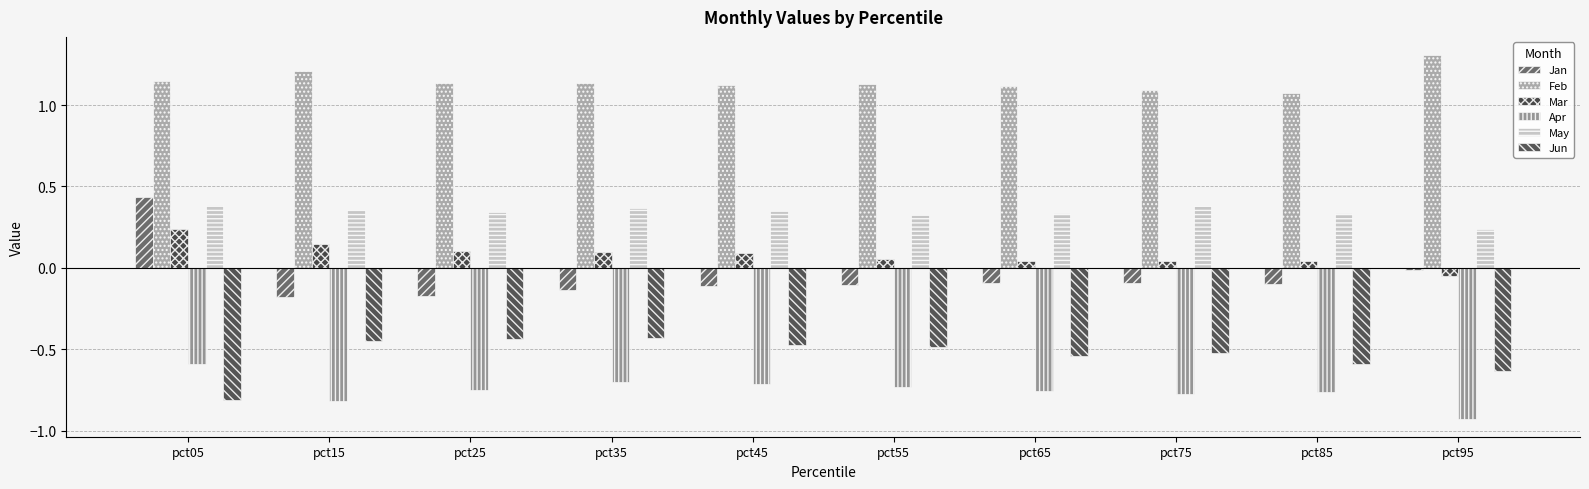

True or false: Feb has a value of 1.2 at pct15.

True